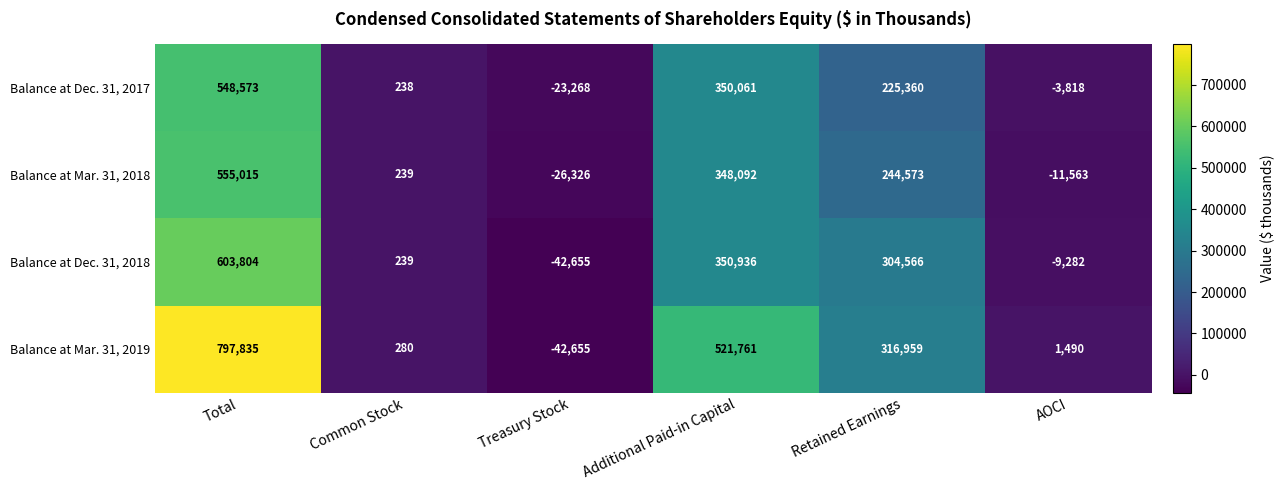

What is the difference between the maximum and minimum values in the Balance at Mar. 31, 2018 series?

581341